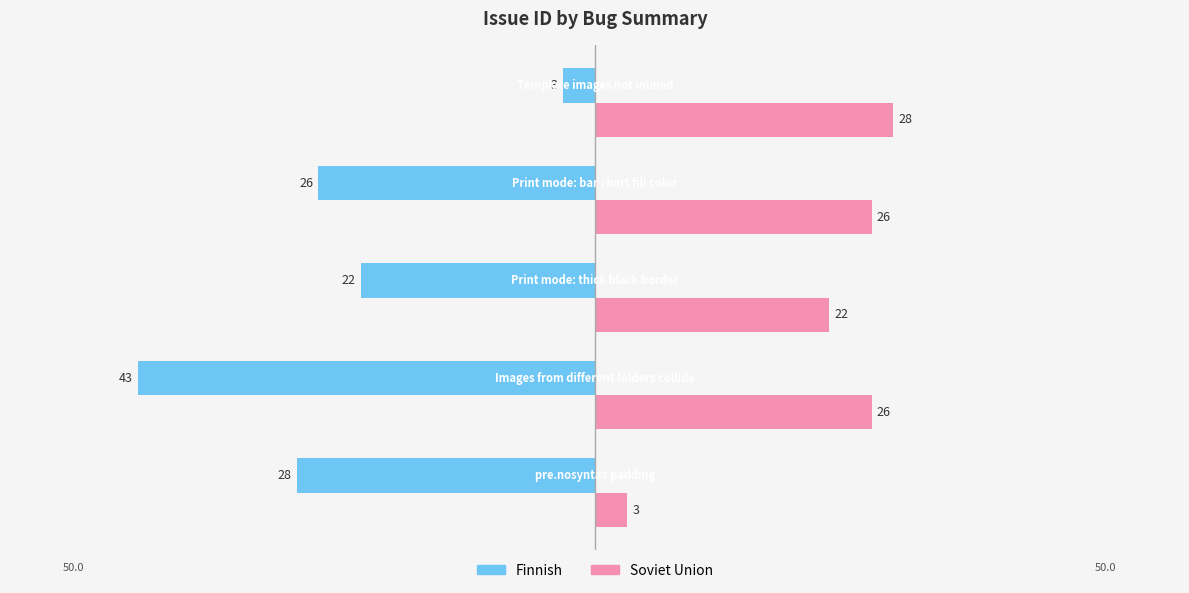

How many distinct data groups are displayed?

2